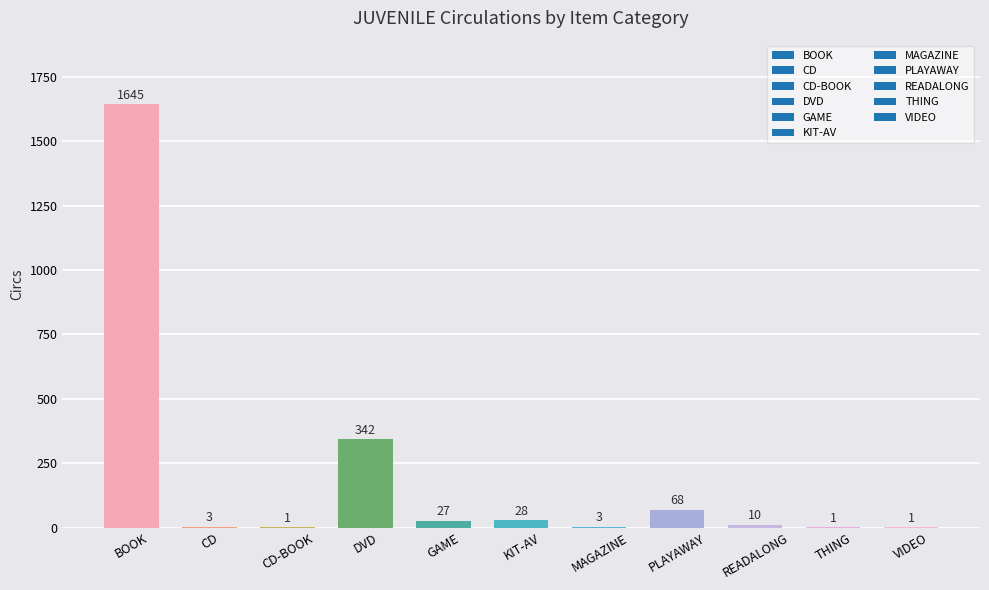

What is the sum of the values at PLAYAWAY and VIDEO?

69